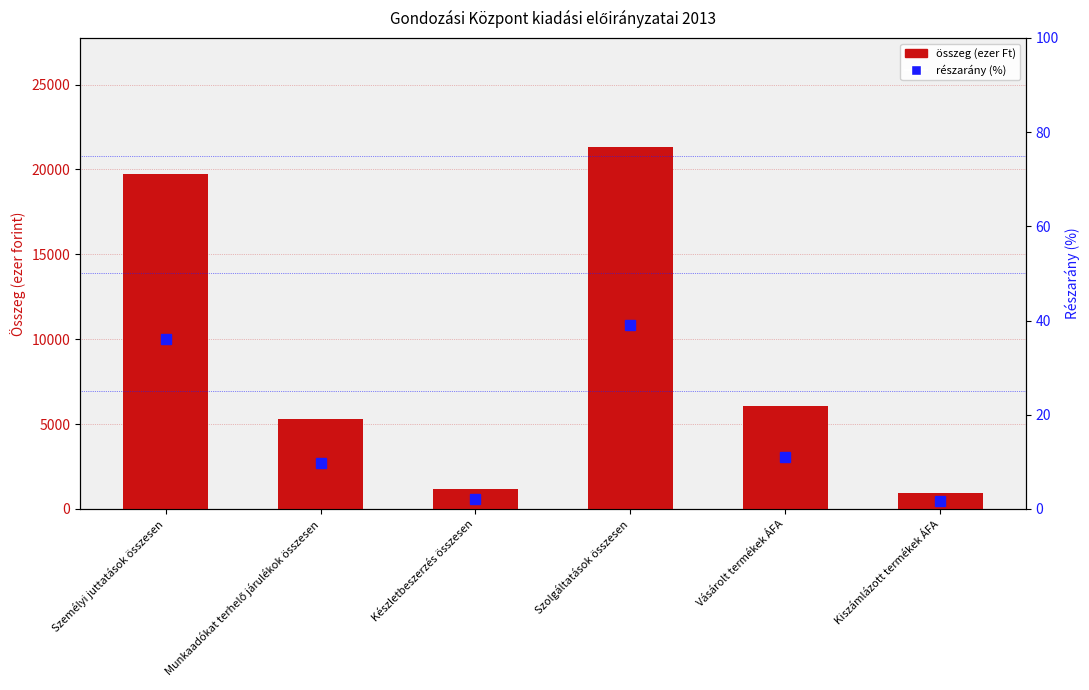

True or false: összeg (ezer Ft) has a value of 5296.0 at Munkaadókat terhelő járulékok összesen.

True